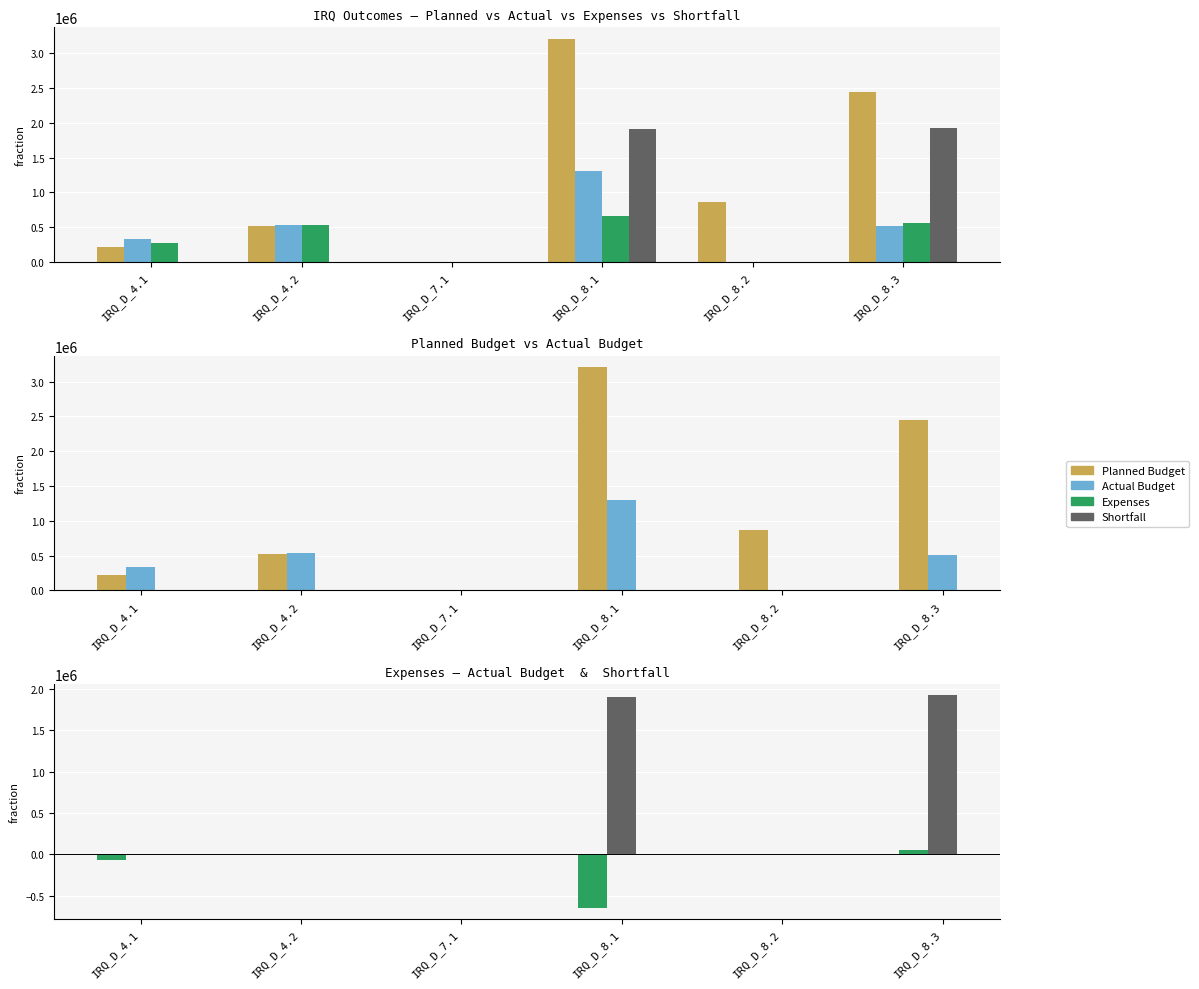

At how many categories does at least one series exceed 2859414?

1